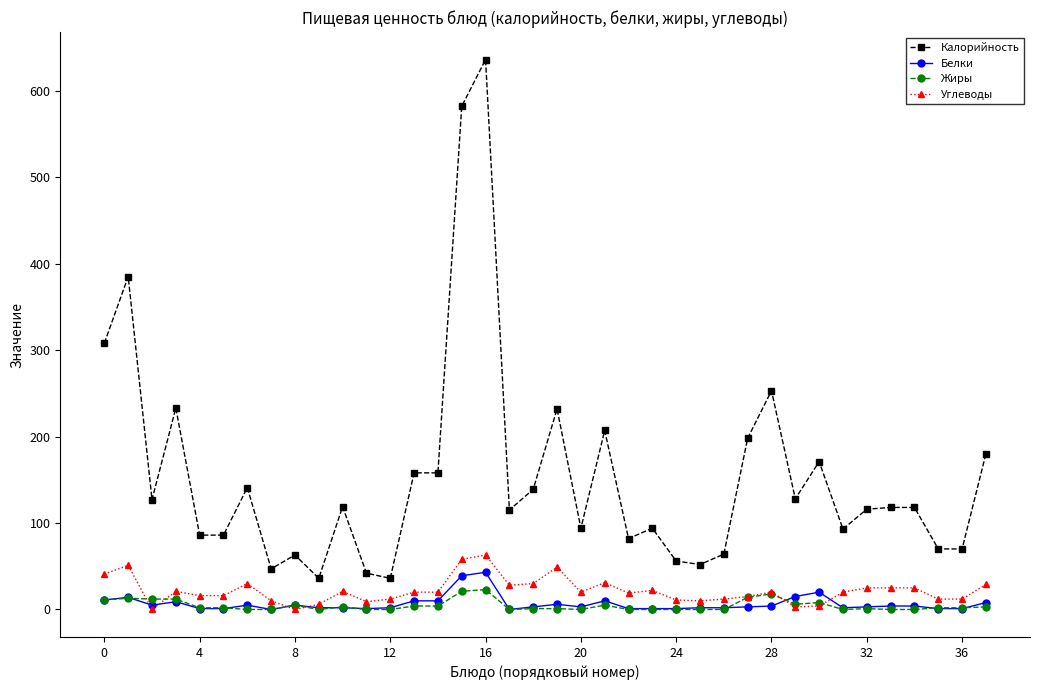

Which series has the largest total across all categories?

Калорийность